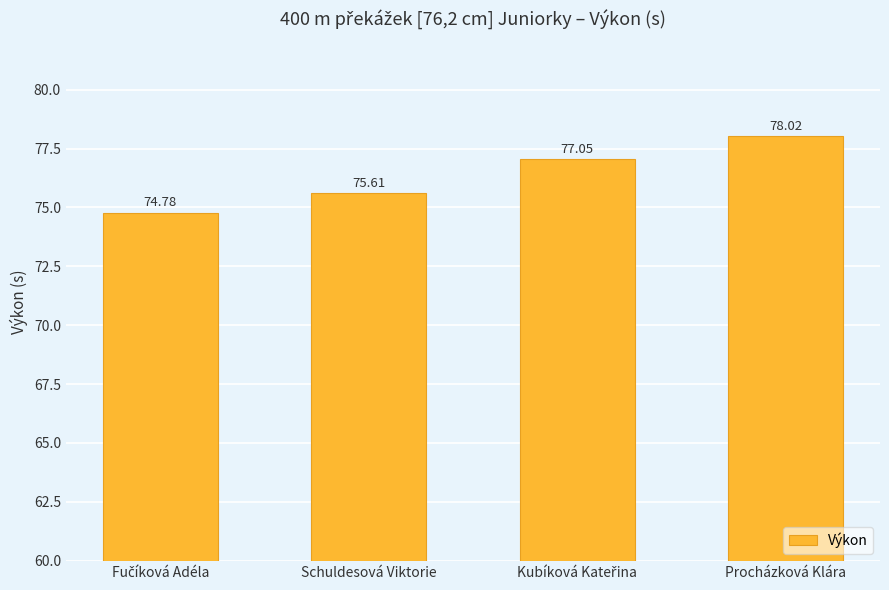

What is the average value?

76.4